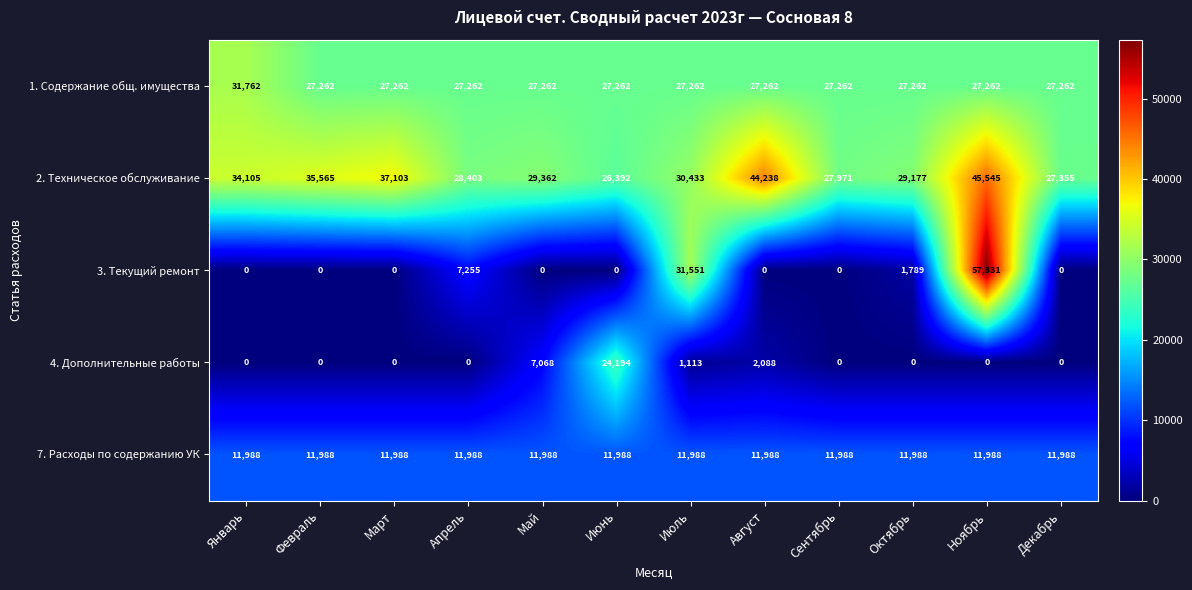

Which series has the largest total across all categories?

2. Техническое обслуживание